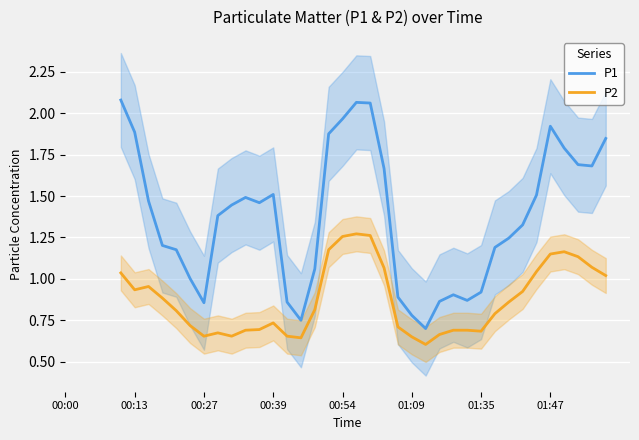

True or false: P2 and P1 intersect in this chart.

False